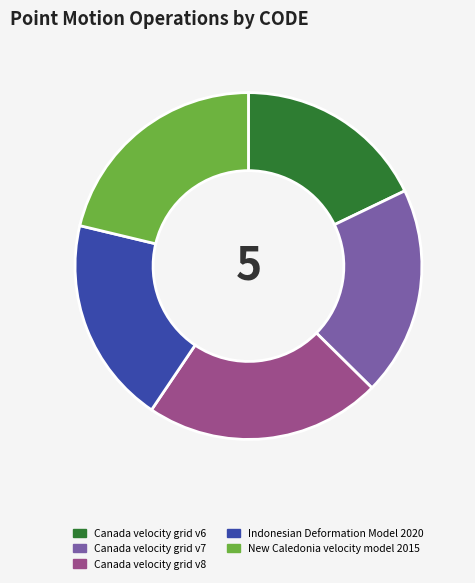

Does Canada velocity grid v8 represent more than half of the total?

No